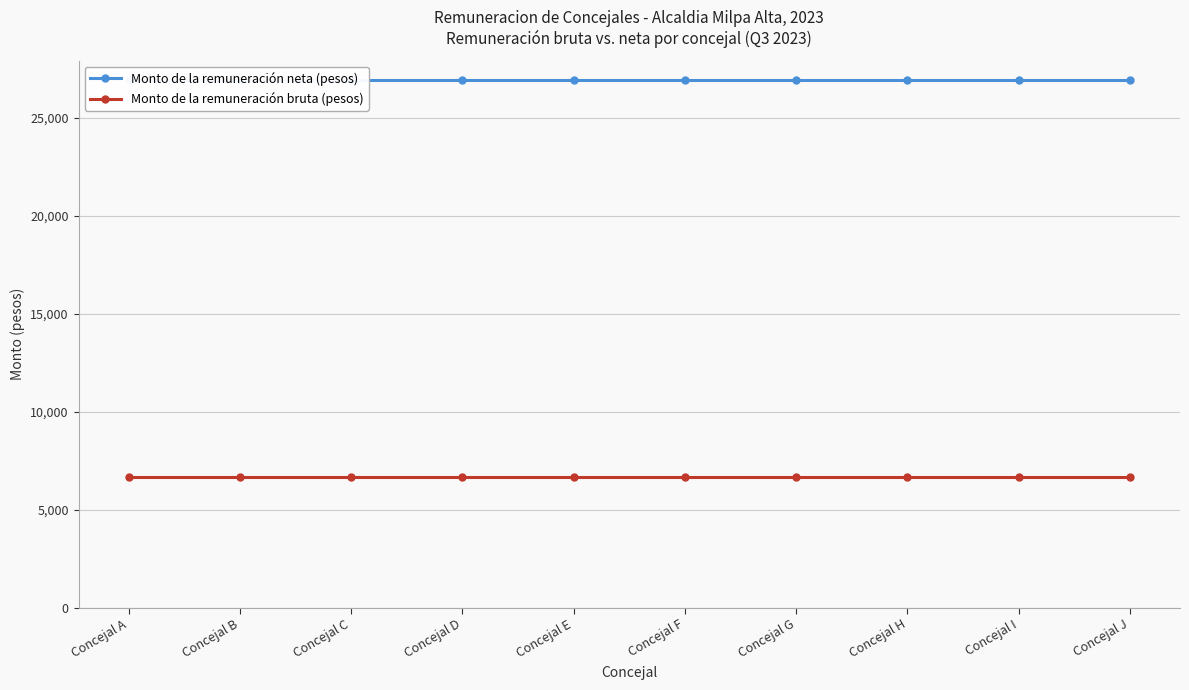

True or false: Monto de la remuneración bruta (pesos) has a value of 10211 at Concejal D.

False